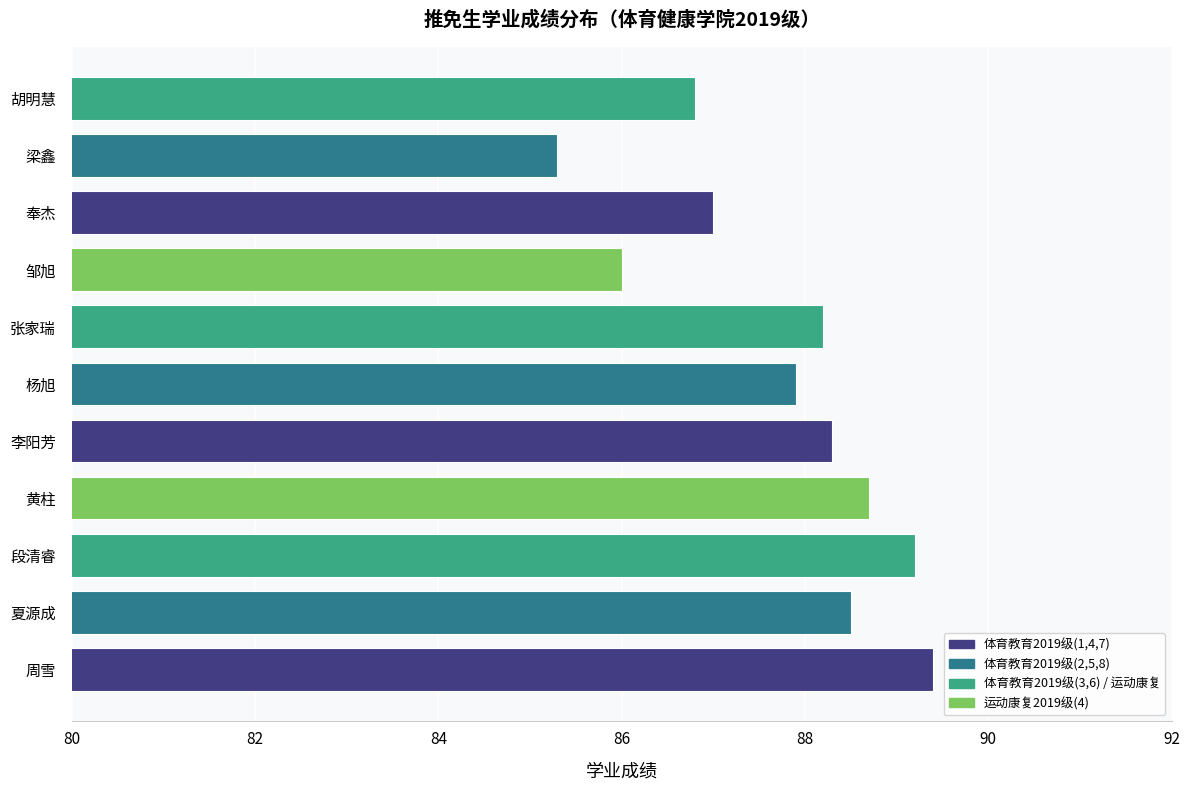

True or false: the data shows 139.3 at 张家瑞.

False